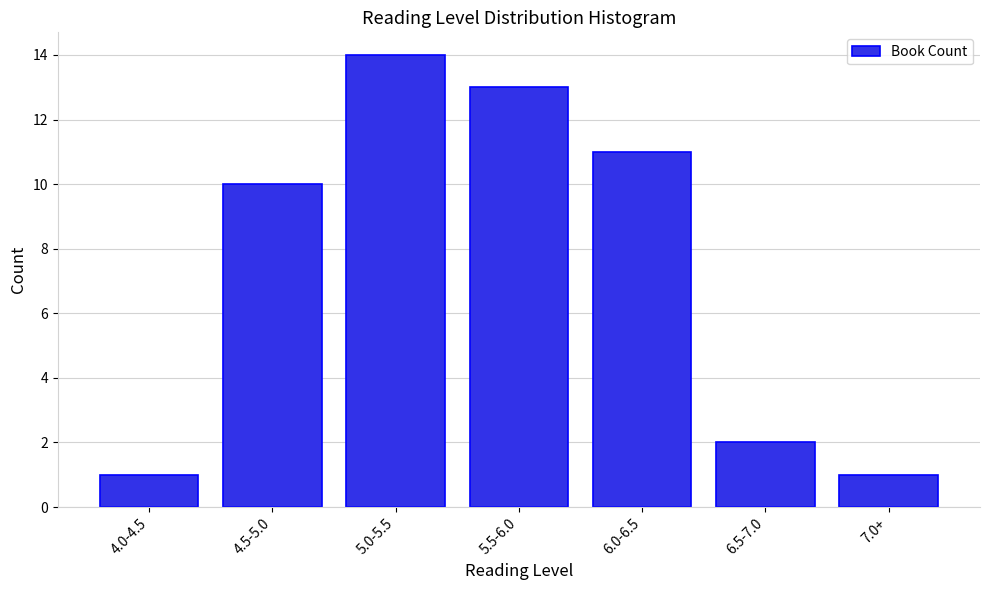

Reading right to left, transcribe all the data shown in this chart.

7.0+=1	6.5-7.0=2	6.0-6.5=11	5.5-6.0=13	5.0-5.5=14	4.5-5.0=10	4.0-4.5=1